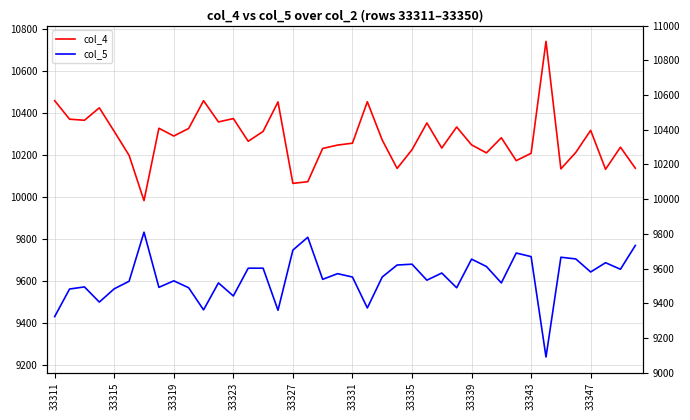

Which series has the largest total across all categories?

col_4